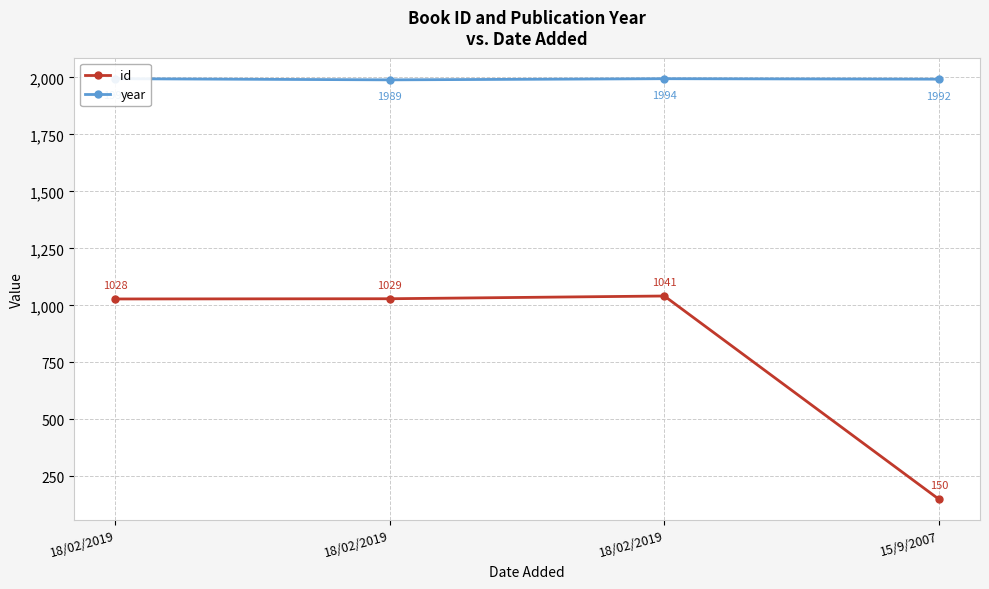

True or false: year and id intersect in this chart.

False